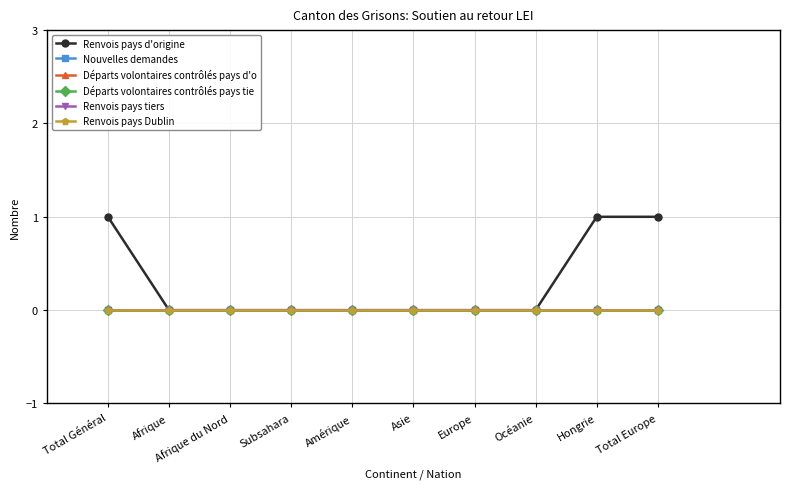

True or false: Renvois pays d'origine has more than 2 points higher than both neighbors.

False